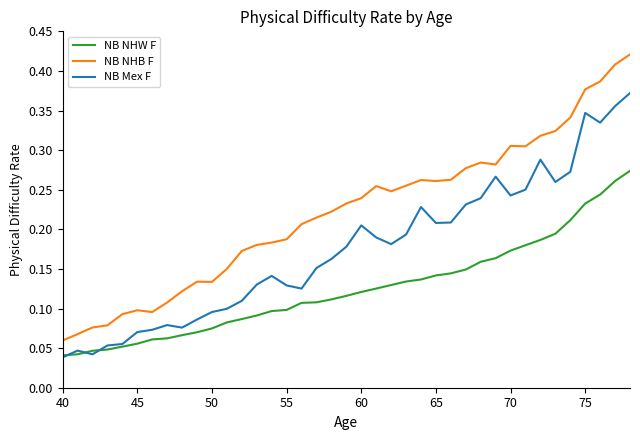

Which series has the largest range (max minus min)?

NB NHB F